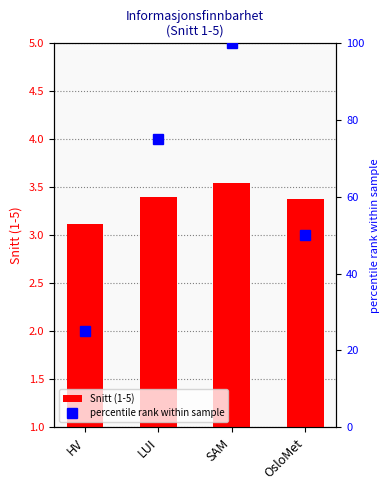

At LUI, list the series in order from largest to smallest.

percentile rank within sample, Snitt (1-5)